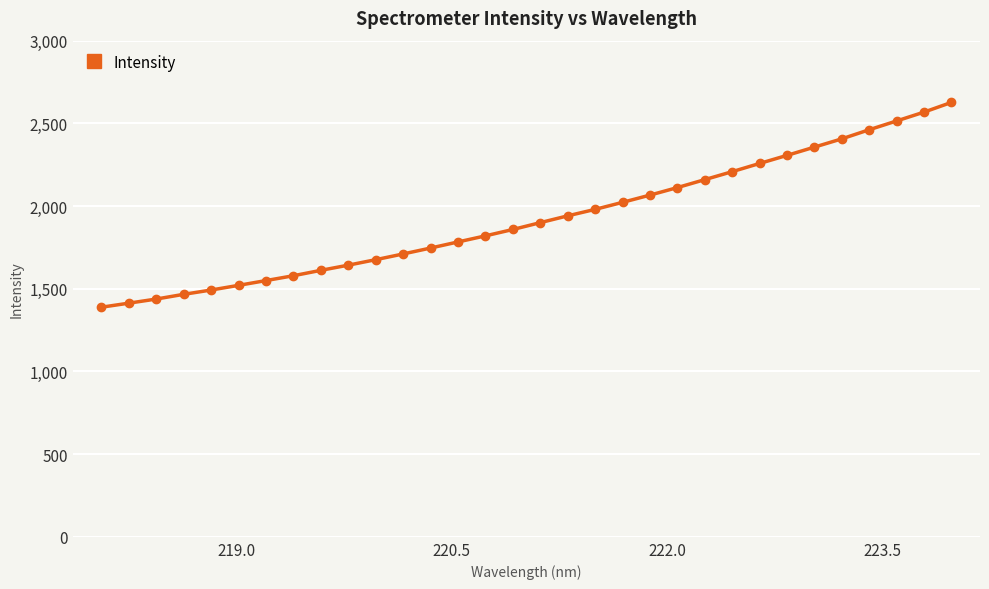

How many data points are above 1899?

16